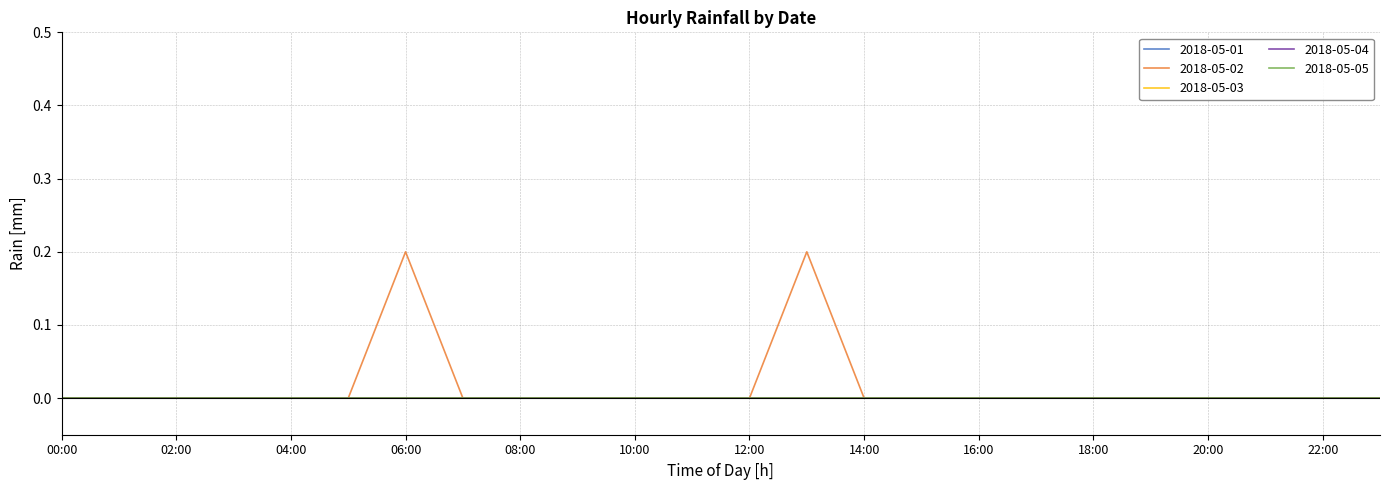

Is this an area chart (filled region under the line)?

No